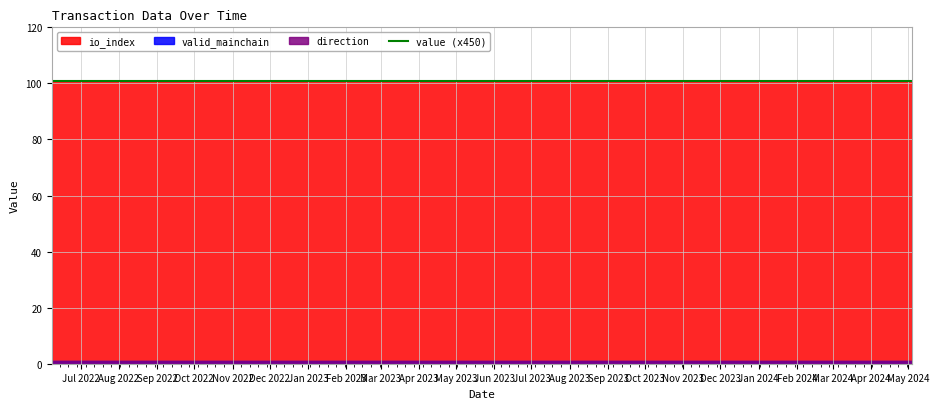

The value of io_index at 16 is 101.0. True or false?

True